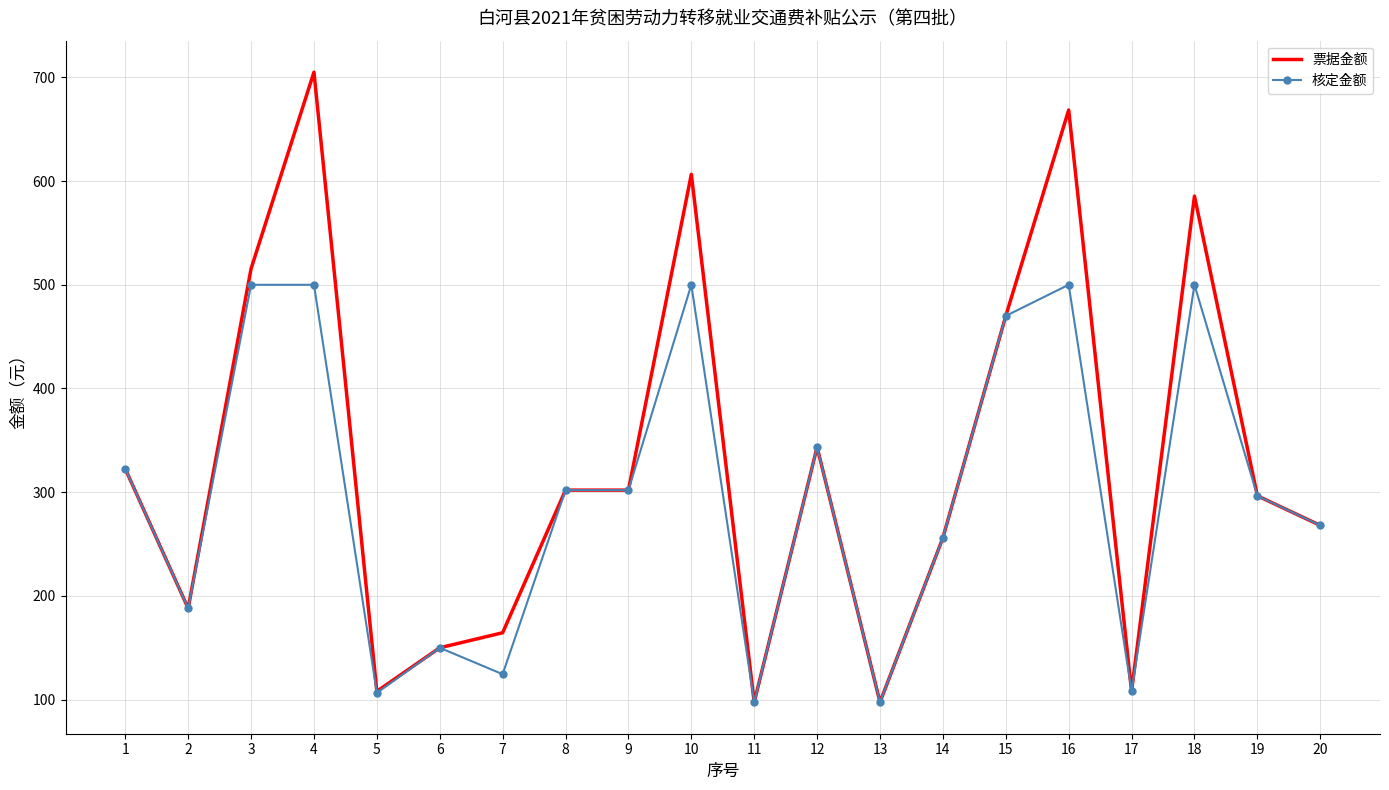

What is the difference between the maximum and minimum values in the 核定金额 series?

402.5